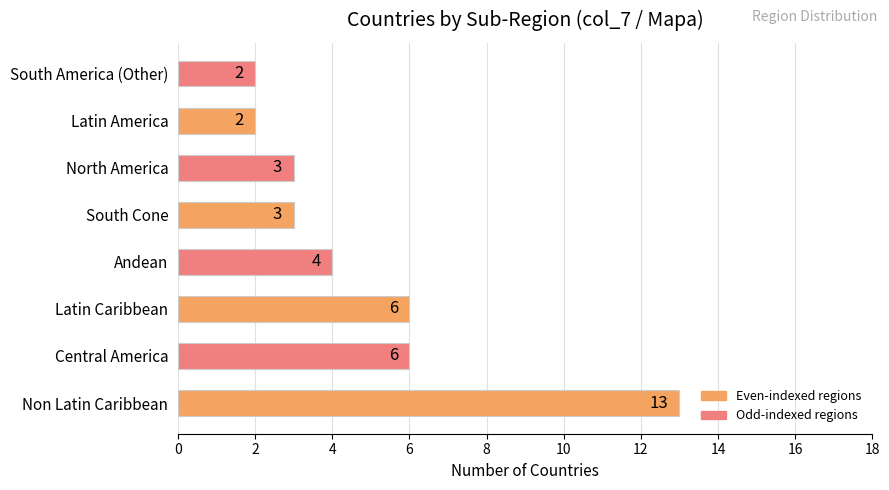

What is the ratio of the value at Non Latin Caribbean to the value at Latin Caribbean?

2.2